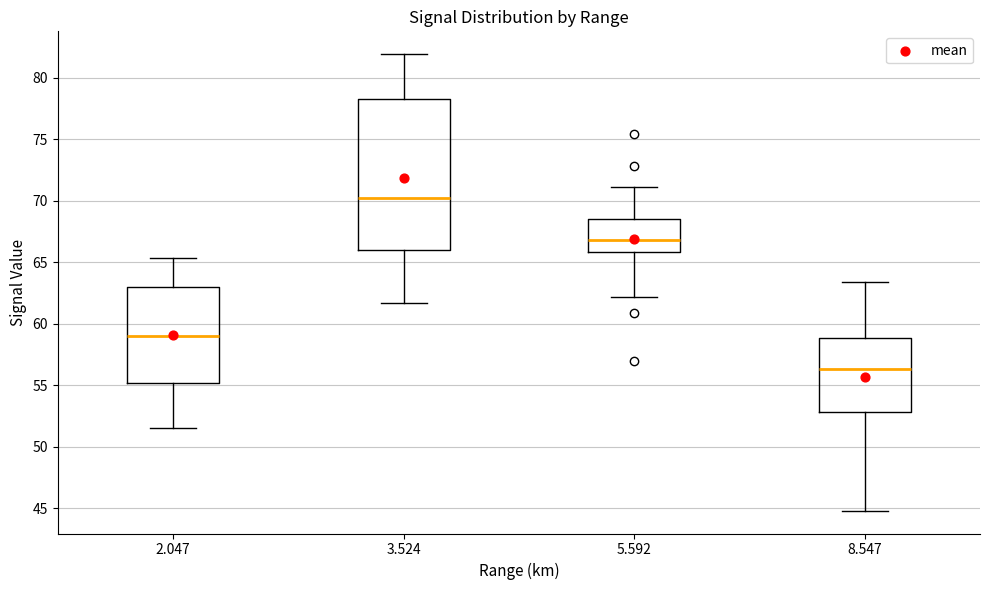

Comparing the boxes themselves (not the whiskers), which one is the tallest?

3.524